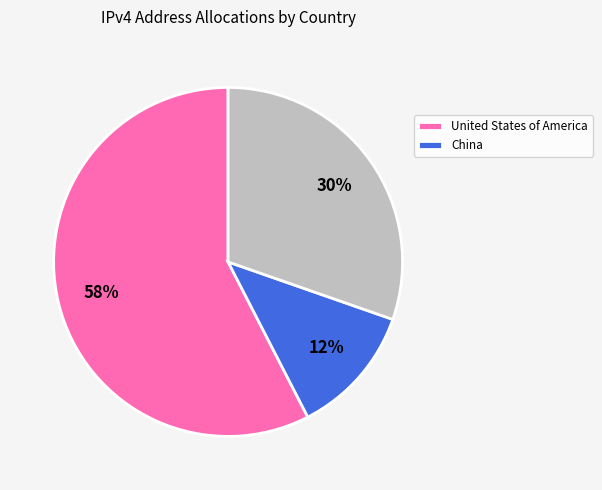

Does any single category account for the majority?

Yes